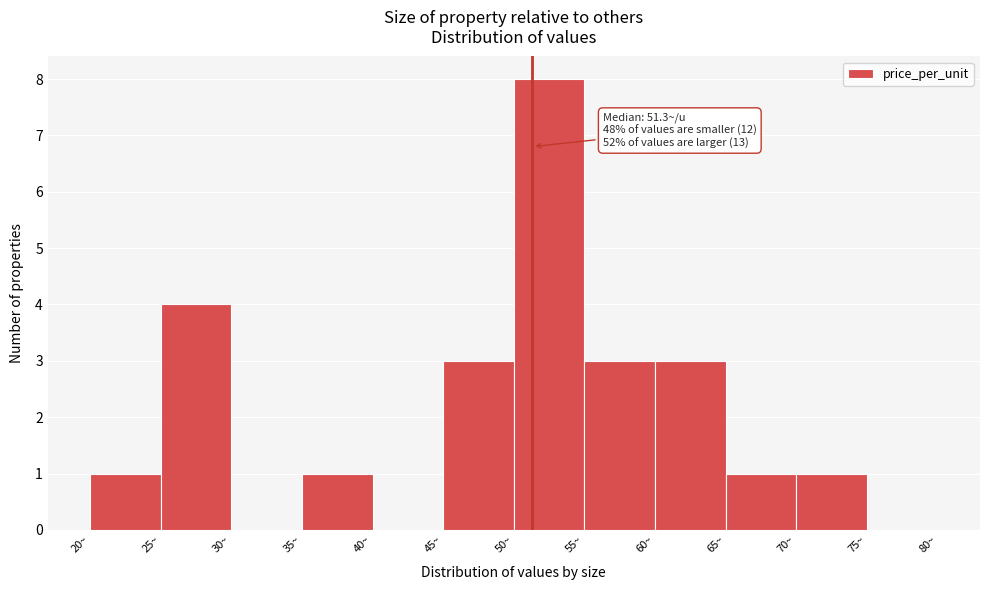

Which range on the x-axis has the tallest bar?

50 to 55